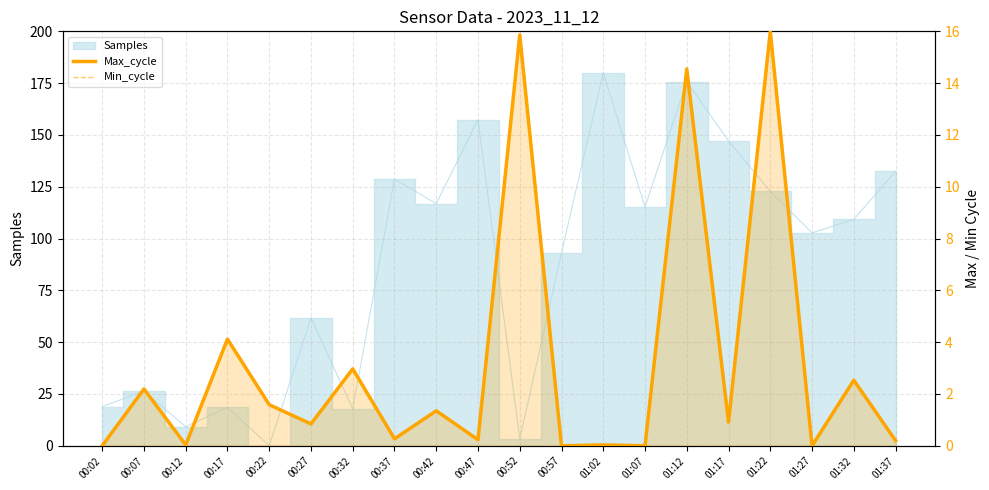

Which has a higher value, 00:57 or 01:22?

01:22